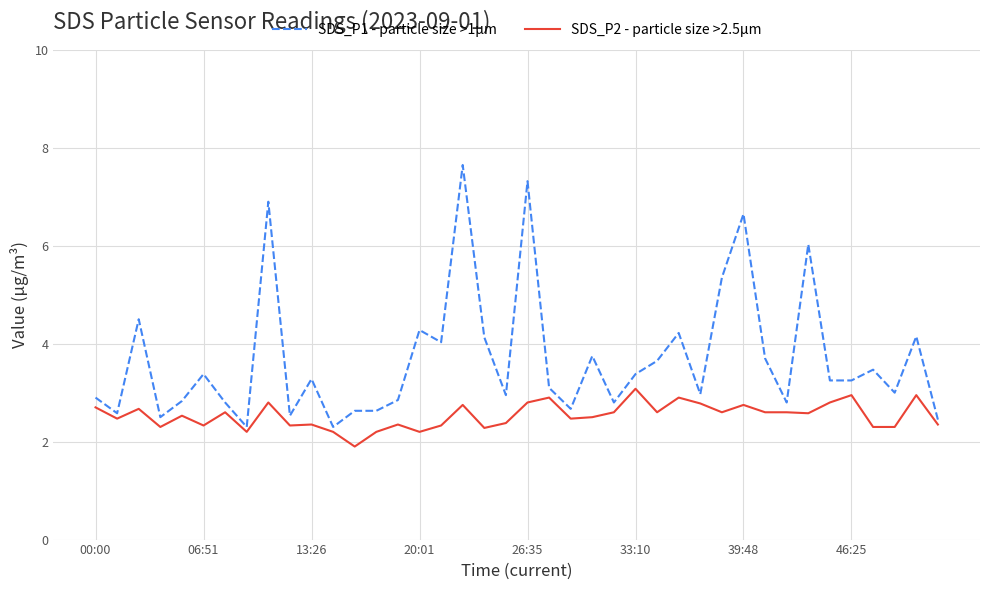

Which series has the largest total across all categories?

SDS_P1 - particle size >1μm